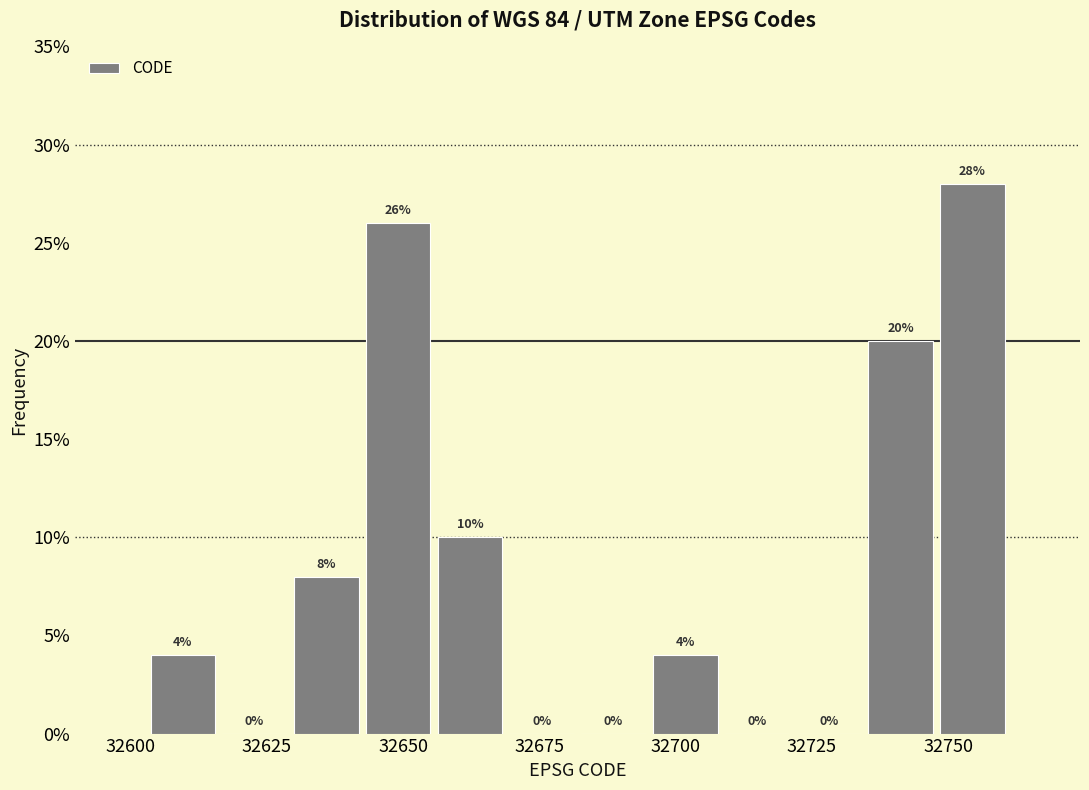

Around what value on the x-axis is the tallest bar? Give the approximate position of its centre, as read against the axis.

32755